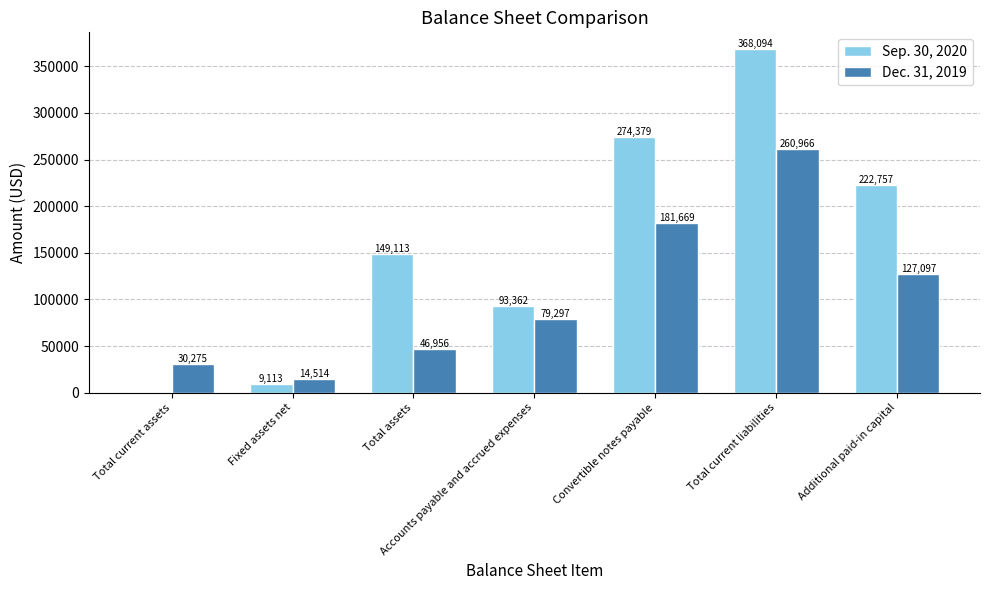

True or false: Sep. 30, 2020 has a value of 255941 at Total current liabilities.

False